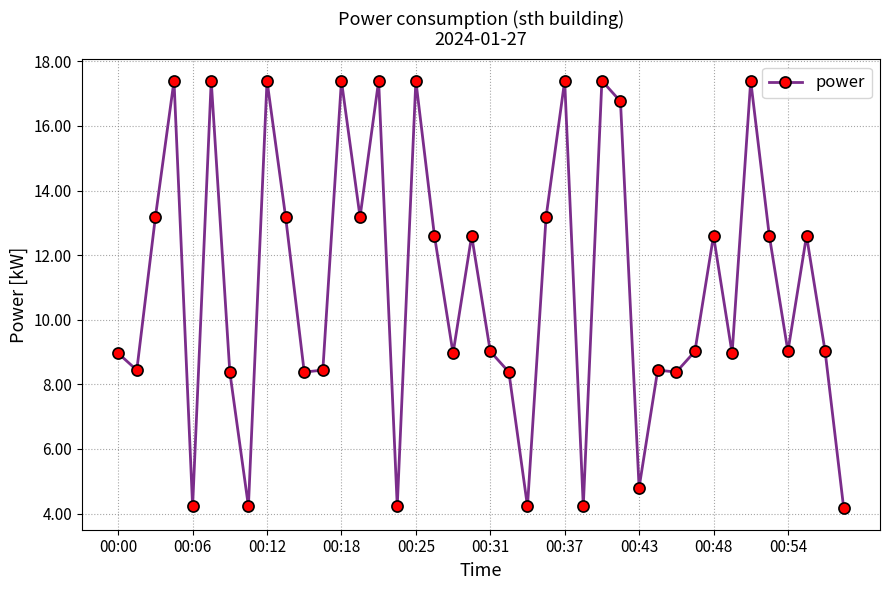

Does the chart display data point markers on the line(s)?

Yes